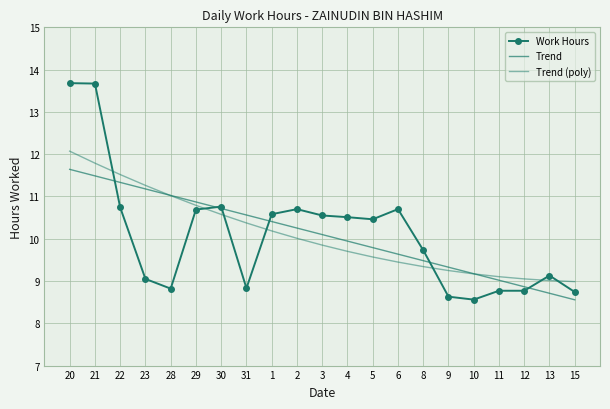

What is the difference between the Trend values at 1 and 8?

0.9